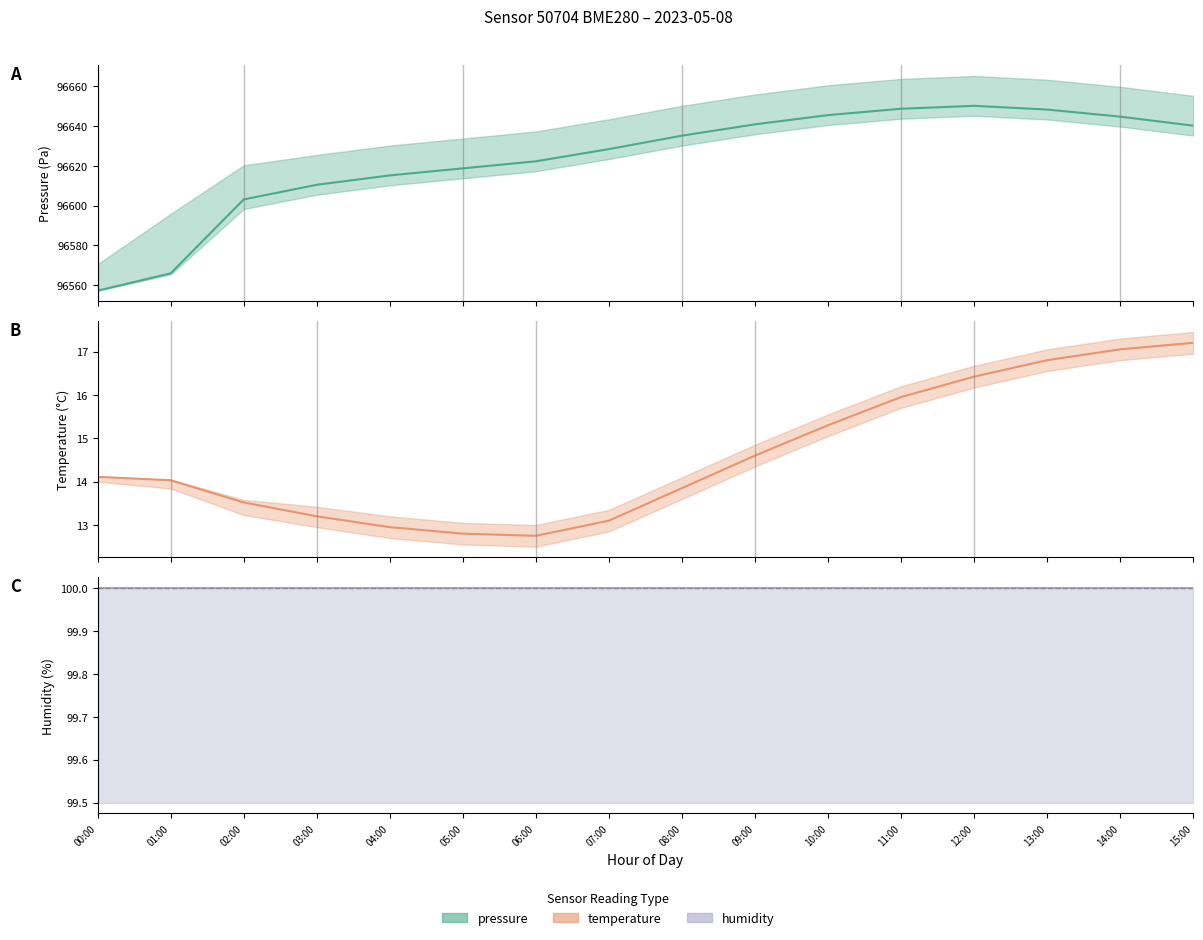

Between 03:00 and 11:00, which series saw the biggest shift?

pressure